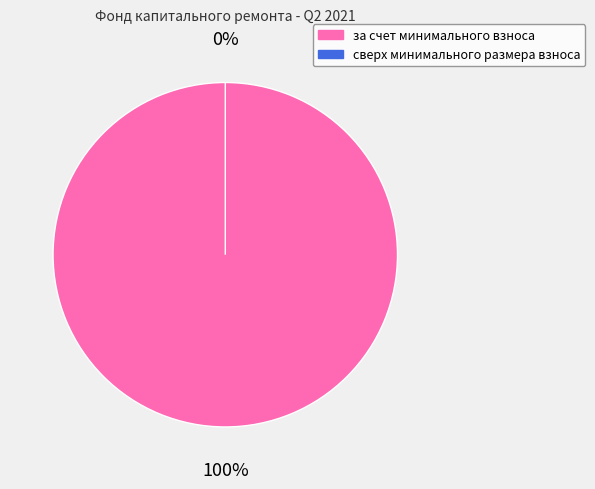

Which category has the biggest portion of the pie?

за счет минимального взноса